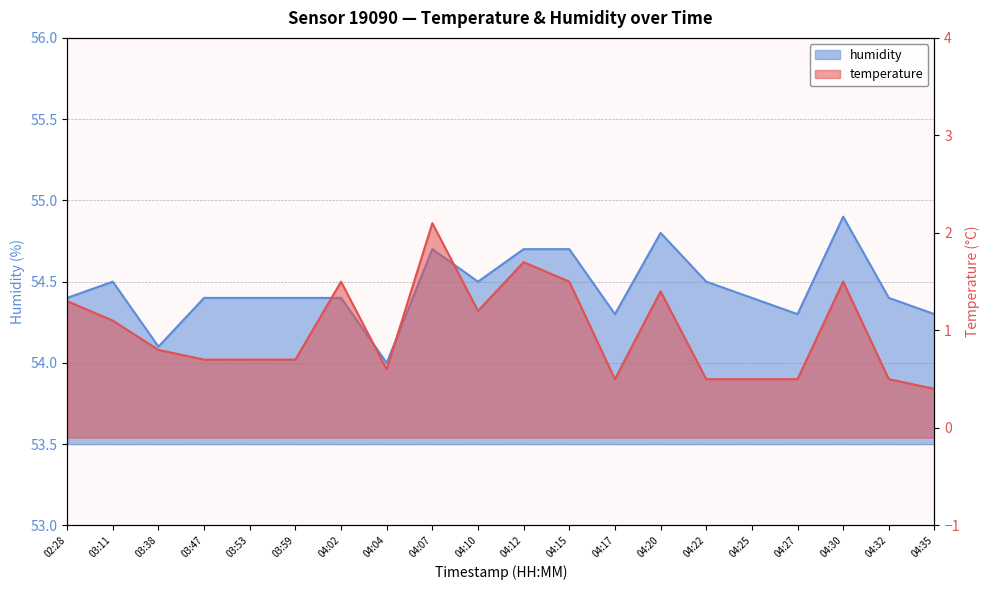

Between 04:27 and 02:28, which is larger?

02:28